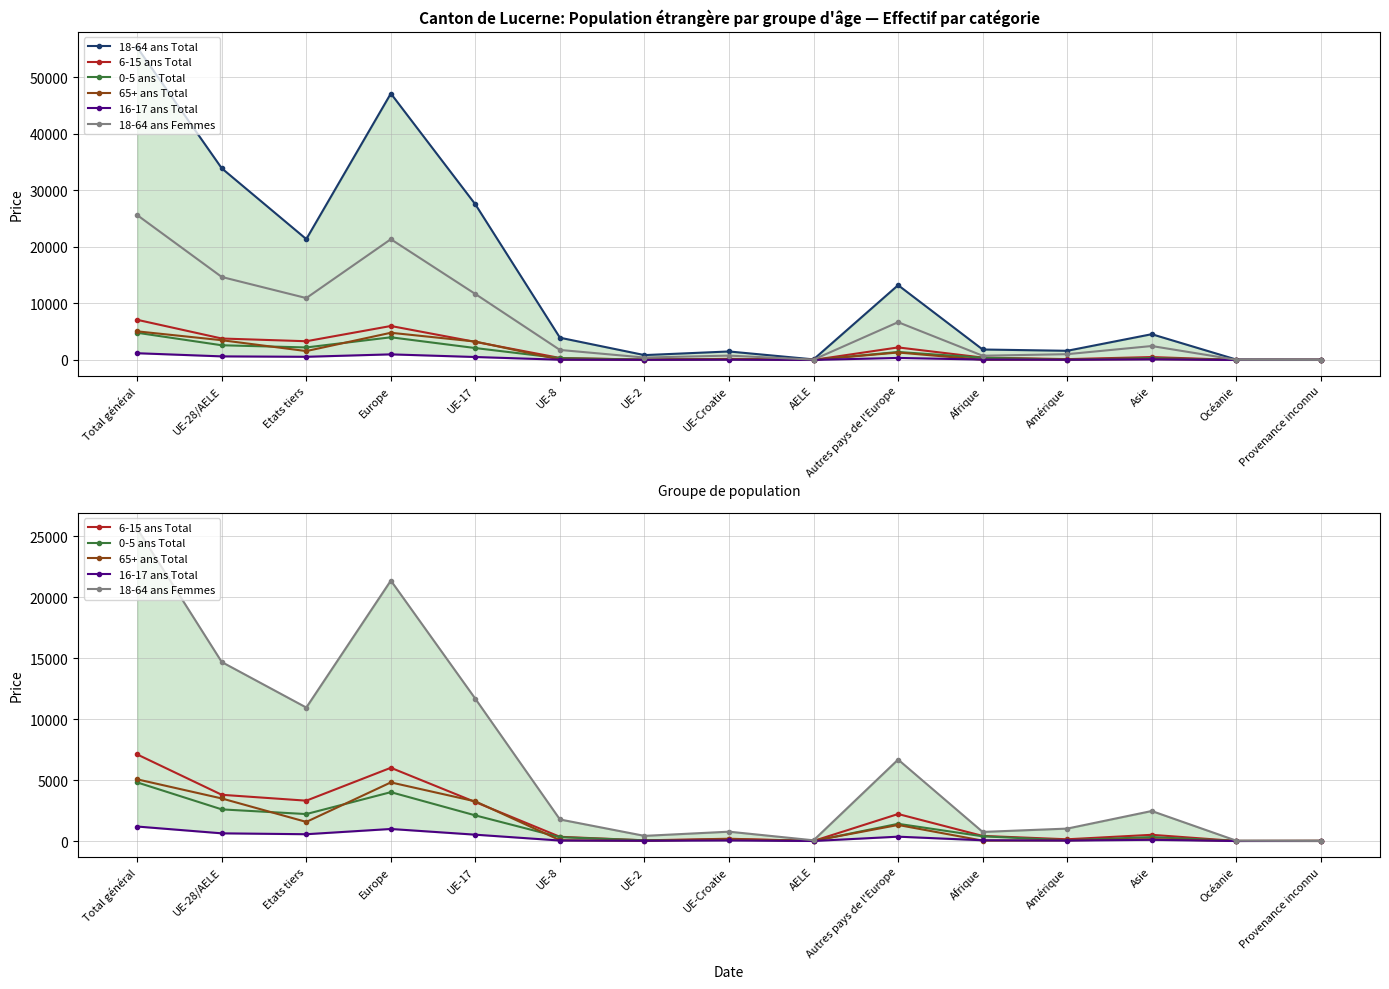

What is the difference between the second highest and second lowest values in the 18-64 ans Total series?

47066